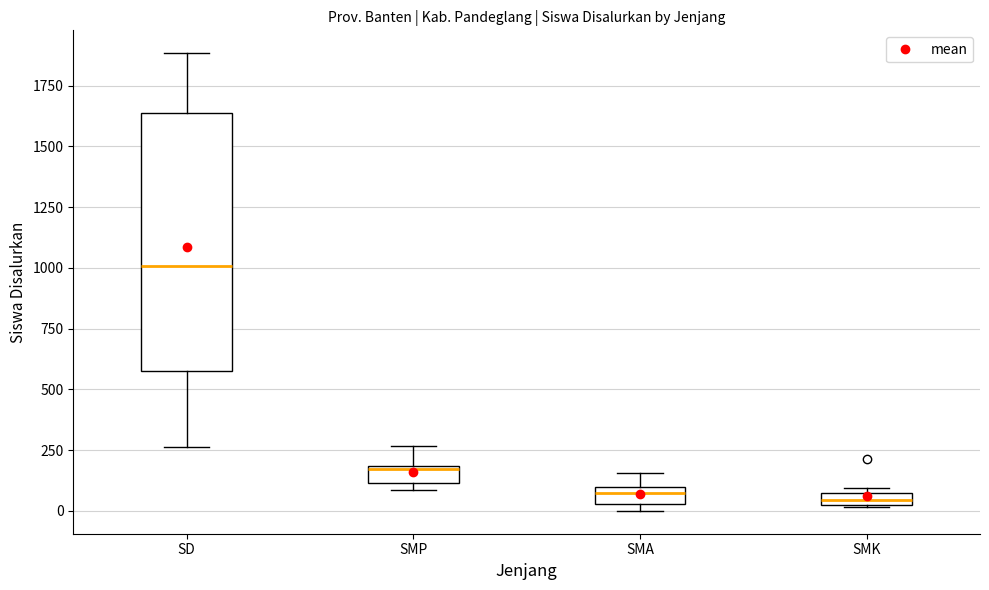

Where is the lower edge of the box for SMA on the y-axis? The values are not printed on the chart, so give them approximately, as read against the axis.

50